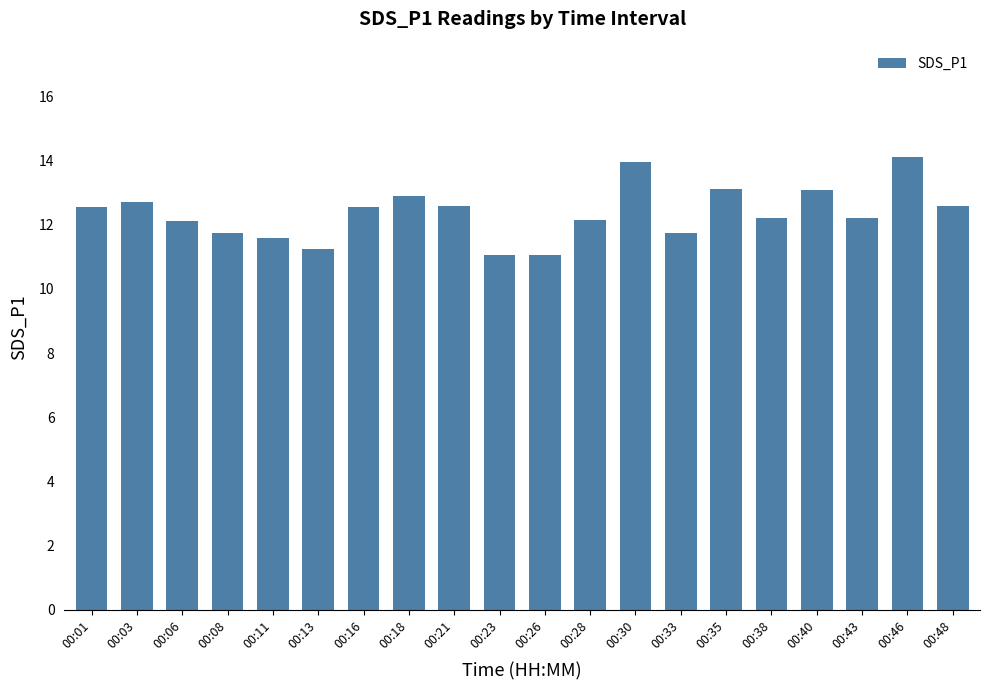

The value at 00:26 is 11.1. True or false?

True